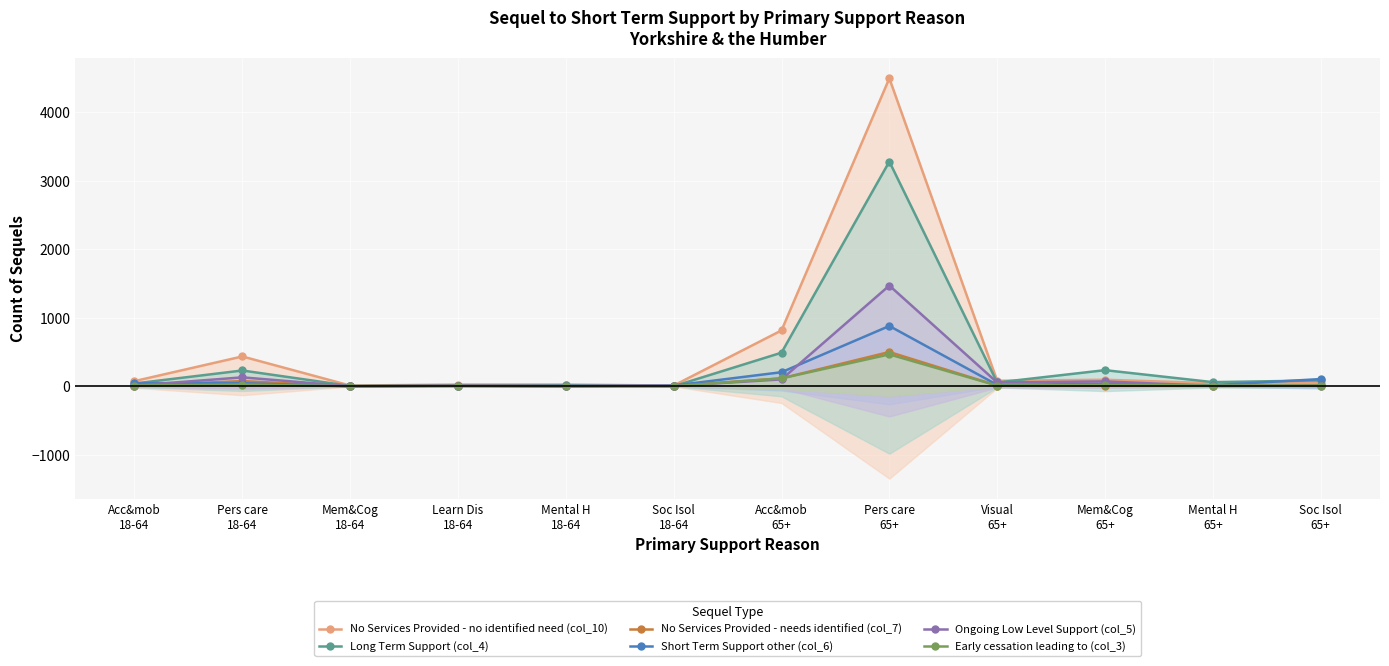

What is the label of the 10th point from the right?

Mem&Cog
18-64